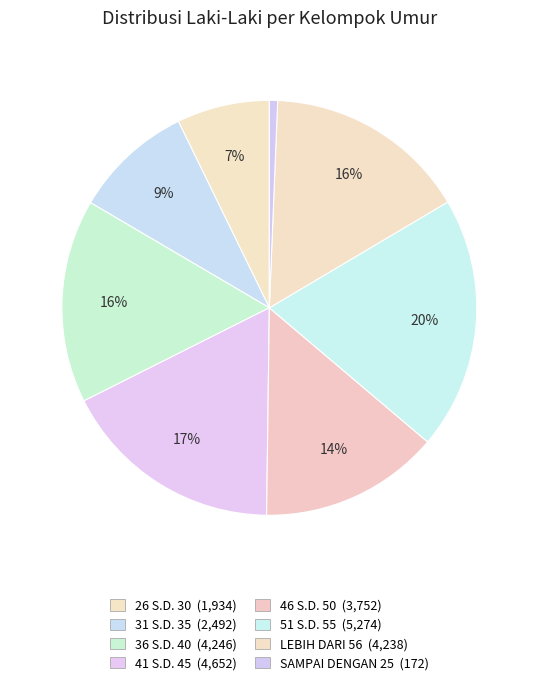

Is there any slice that represents more than half of the pie?

No